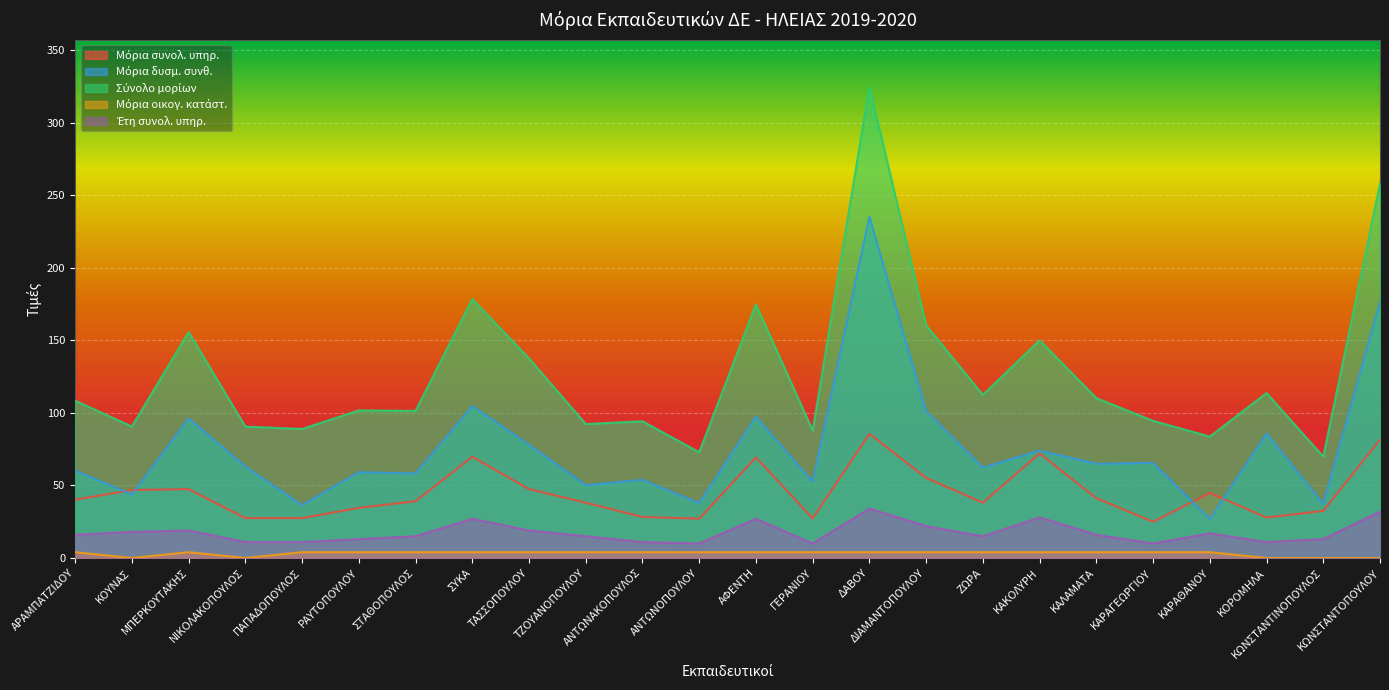

How many interior local peaks does the Έτη συνολ. υπηρ. series have?

6